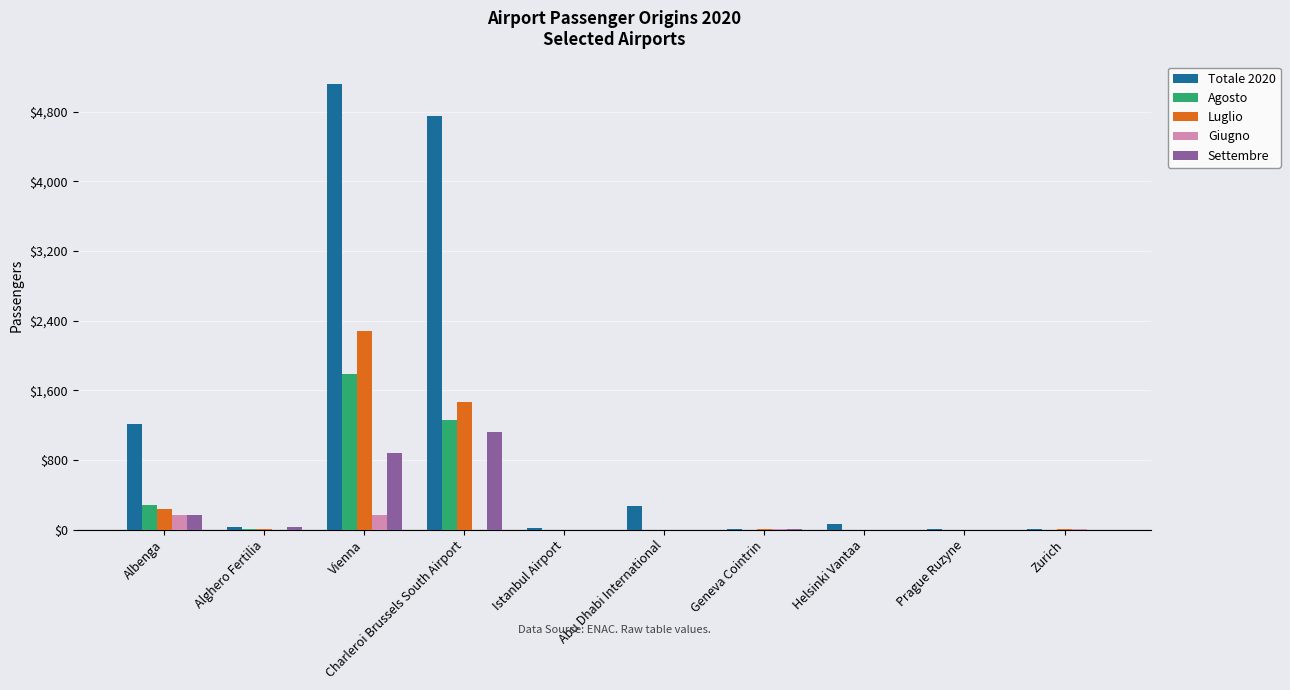

How many data points does each series have?

10